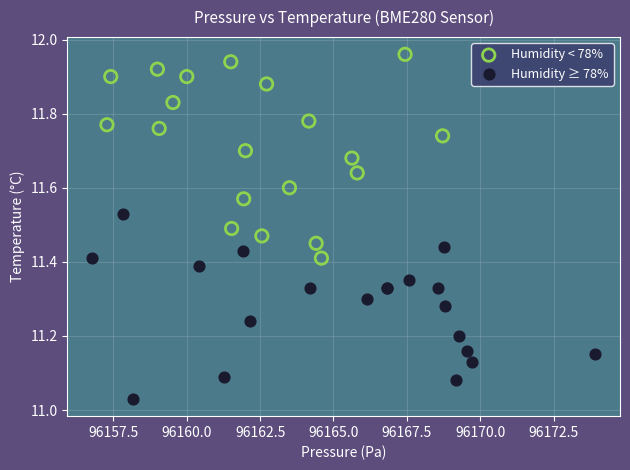

Which series contains the highest Y value?

Humidity < 78%